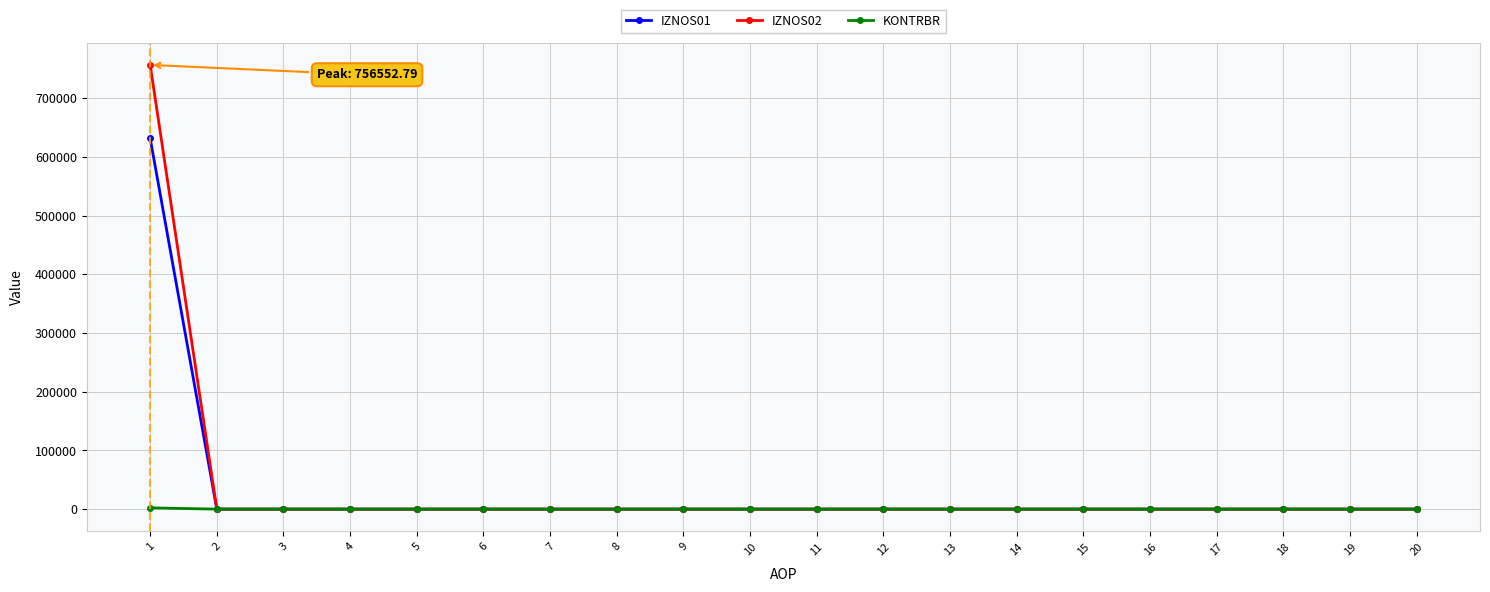

The value of IZNOS02 at 14 is 0.0. True or false?

True